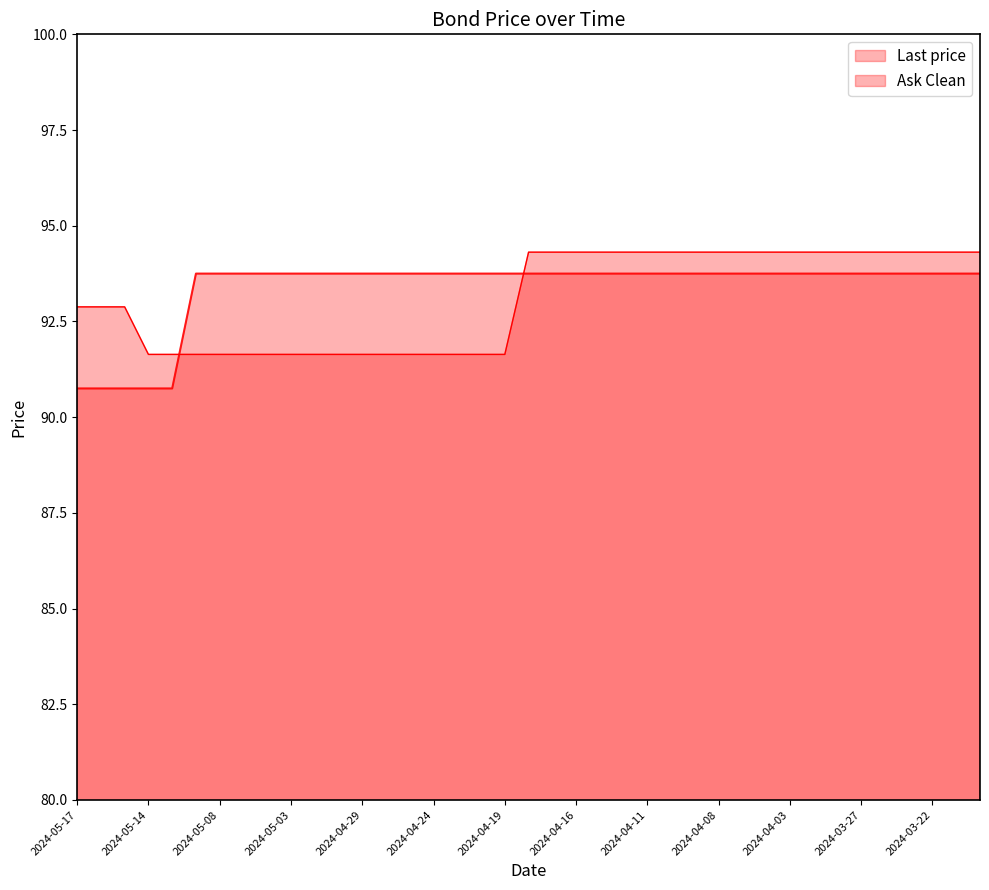

Reading left to right, extract all data points from this chart.

92.9	92.9	92.9	91.6	91.6	91.6	91.6	91.6	91.6	91.6	91.6	91.6	91.6	91.6	91.6	91.6	91.6	91.6	91.6	94.3	94.3	94.3	94.3	94.3	94.3	94.3	94.3	94.3	94.3	94.3	94.3	94.3	94.3	94.3	94.3	94.3	94.3	94.3	94.3